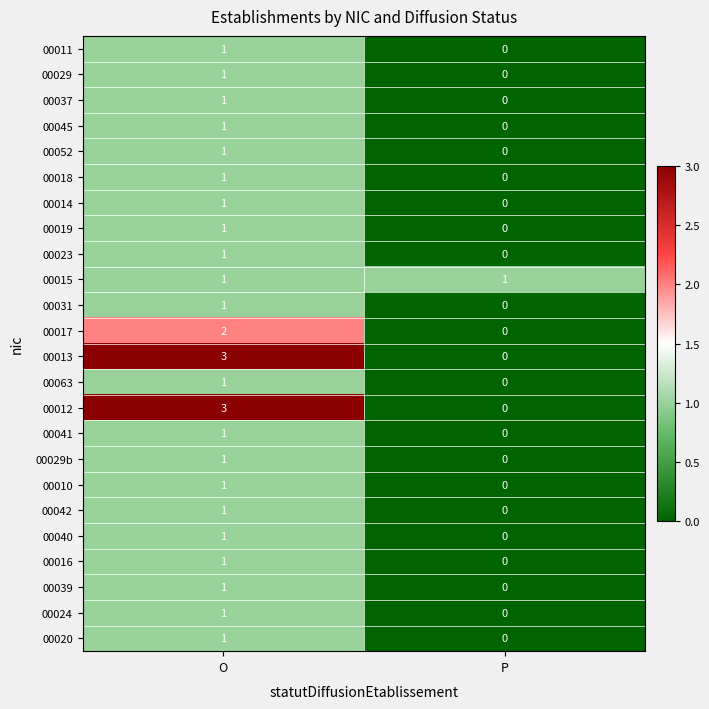

Which label corresponds to the largest value in the chart?

O